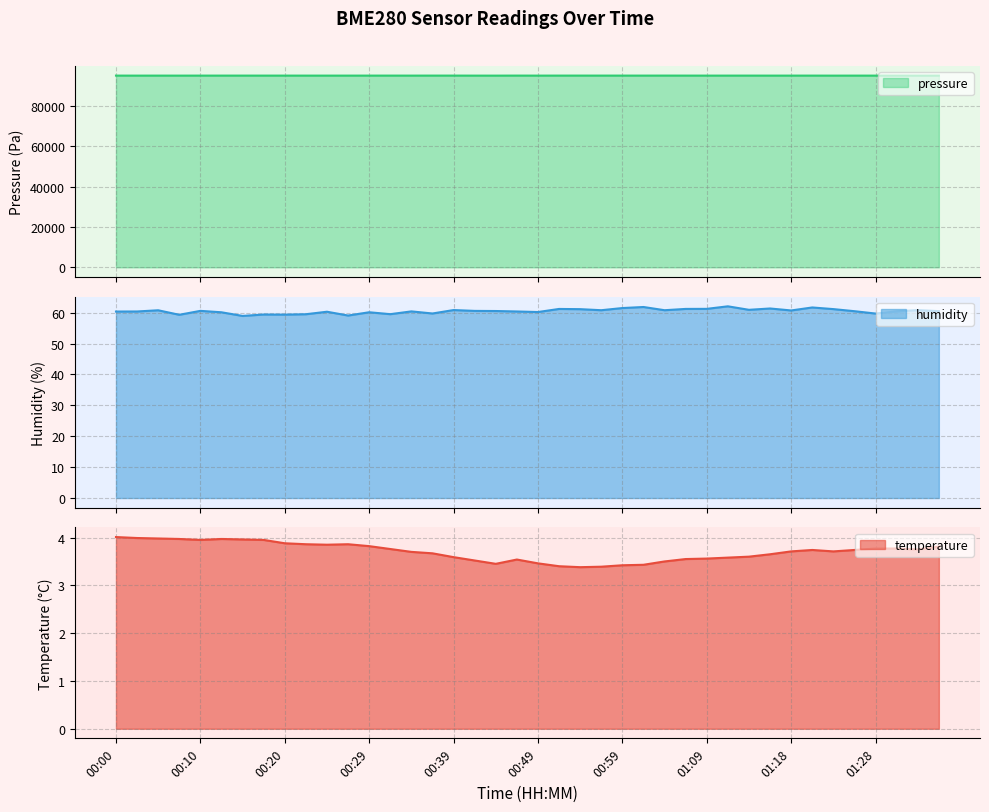

What is the difference between the maximum and minimum values in the temperature line series?

0.6